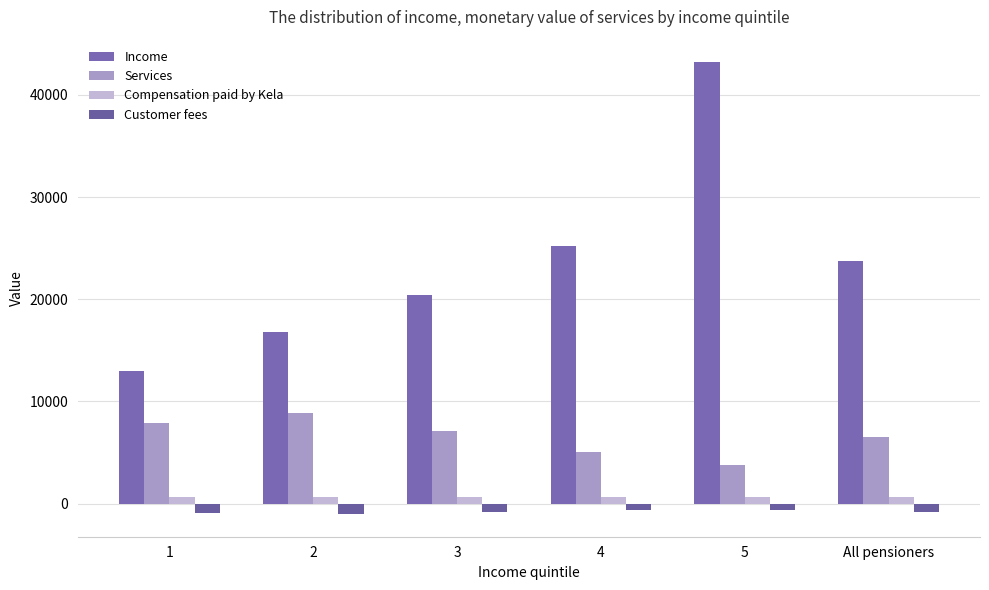

What are all the series names shown in the legend?

Income, Services, Compensation paid by Kela, Customer fees